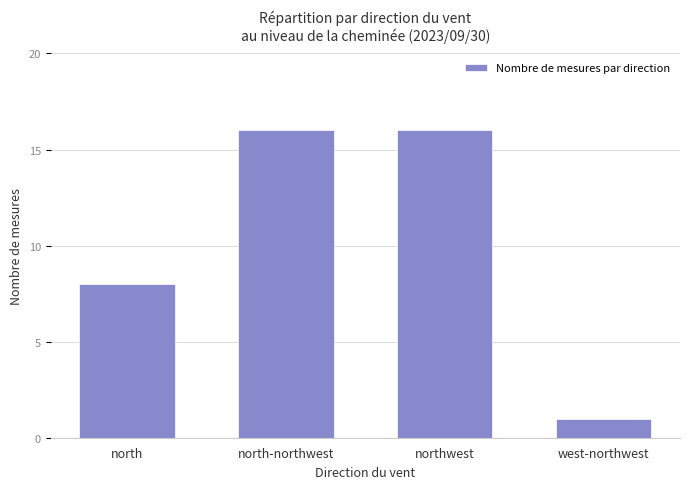

Between north and north-northwest, which is larger?

north-northwest